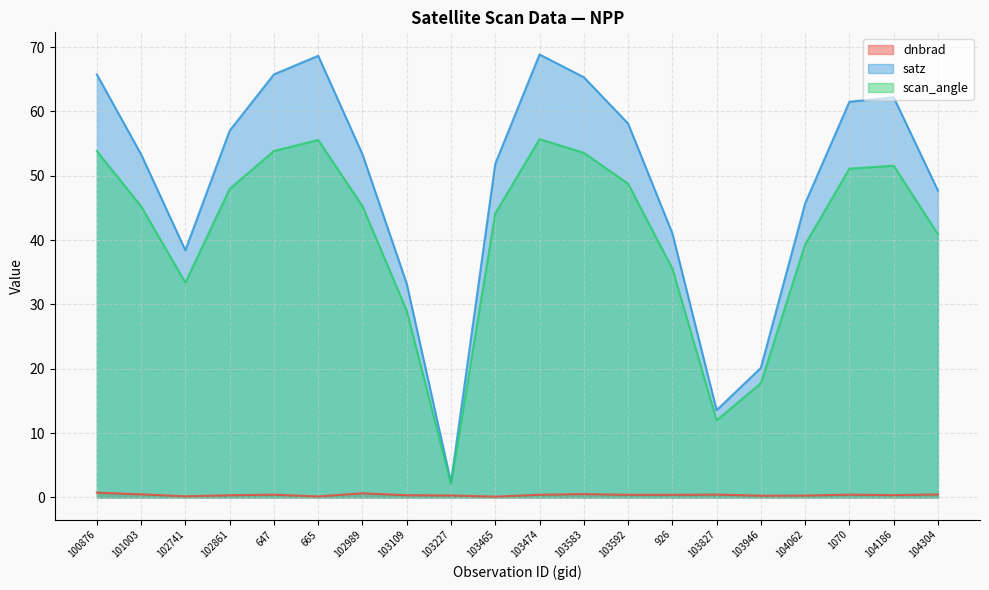

What is the average value of the dnbrad series?

0.4